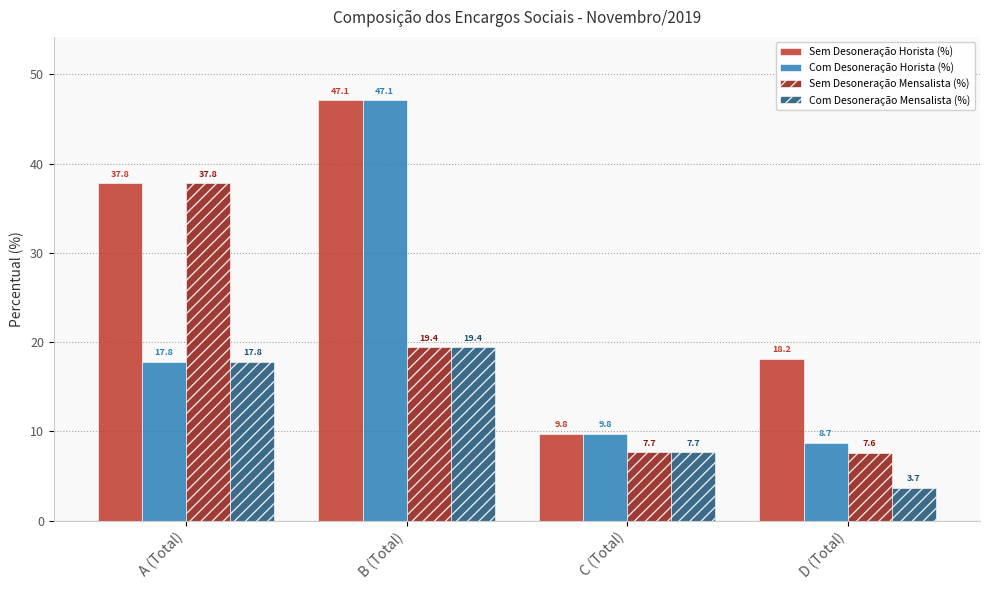

Rank the series by their average value, from lowest to highest.

Com Desoneração Mensalista (%), Sem Desoneração Mensalista (%), Com Desoneração Horista (%), Sem Desoneração Horista (%)